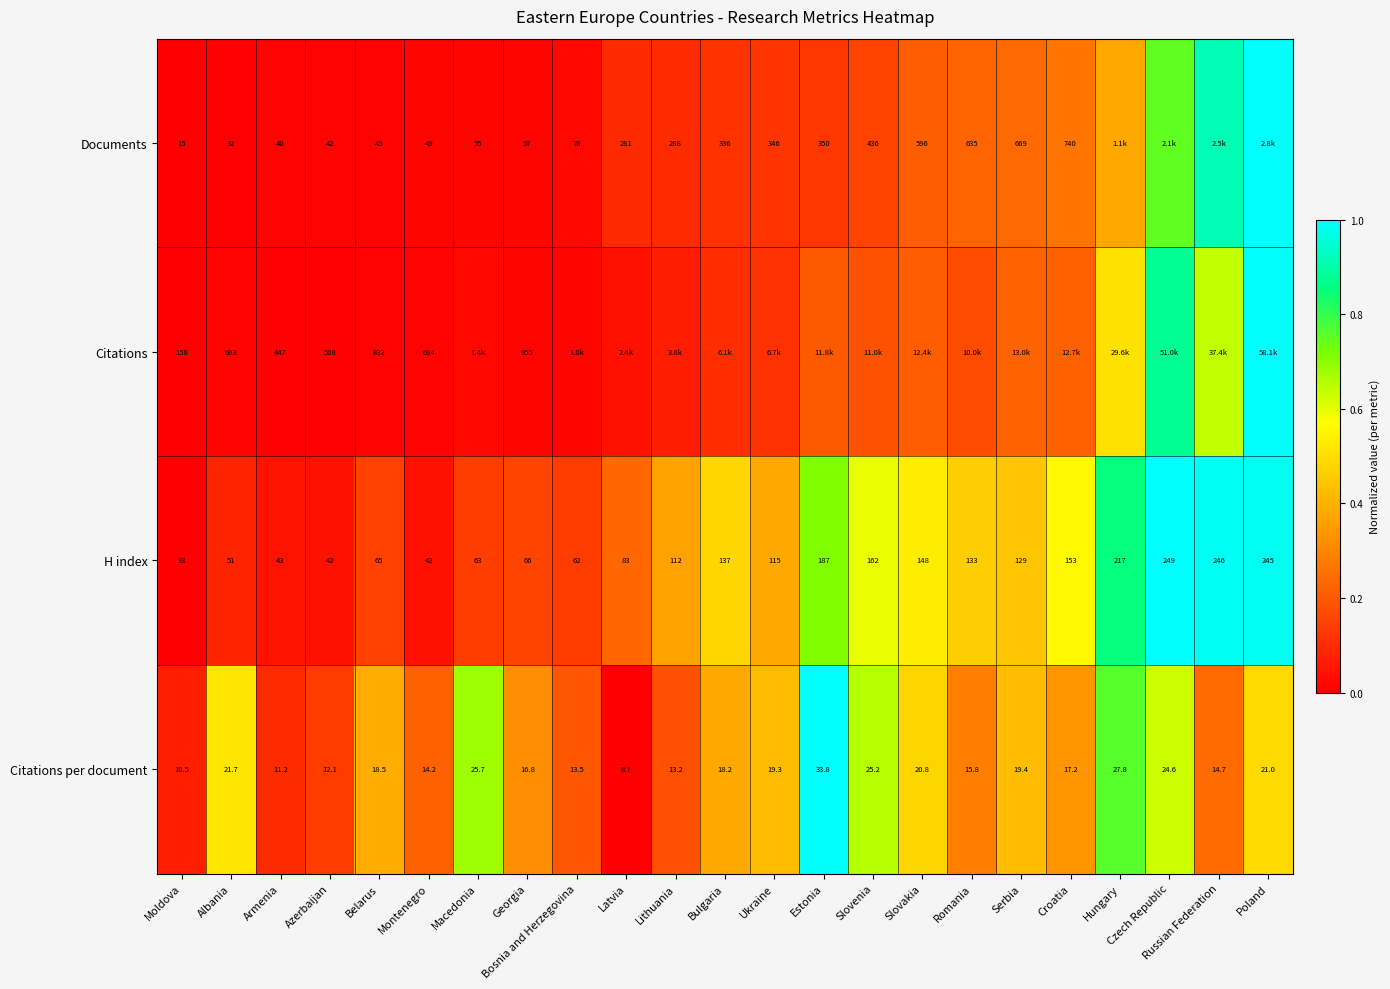

At which category is the sum across all series the highest?

Poland